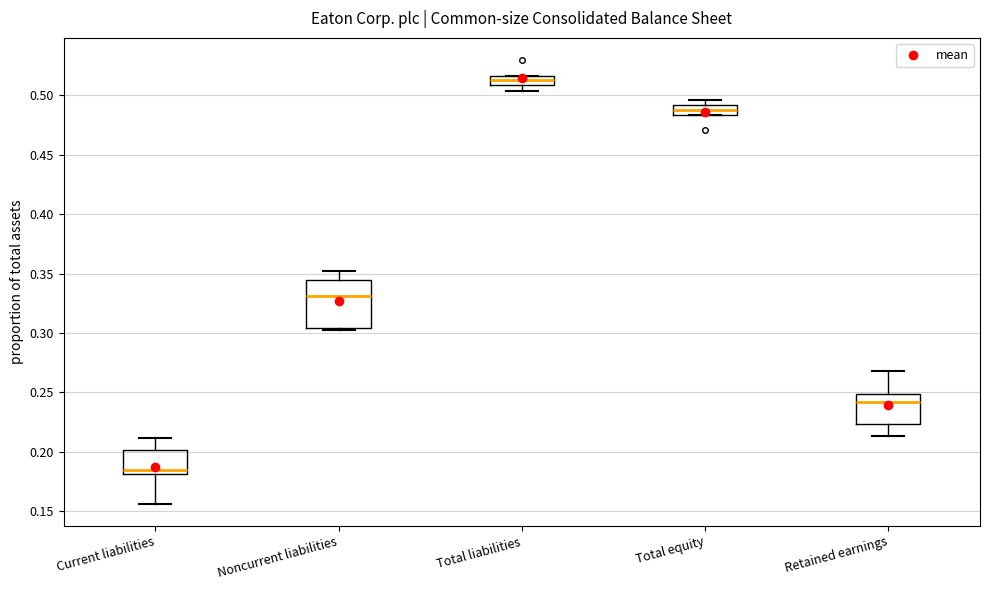

Comparing the boxes themselves (not the whiskers), which one is the tallest?

Noncurrent liabilities